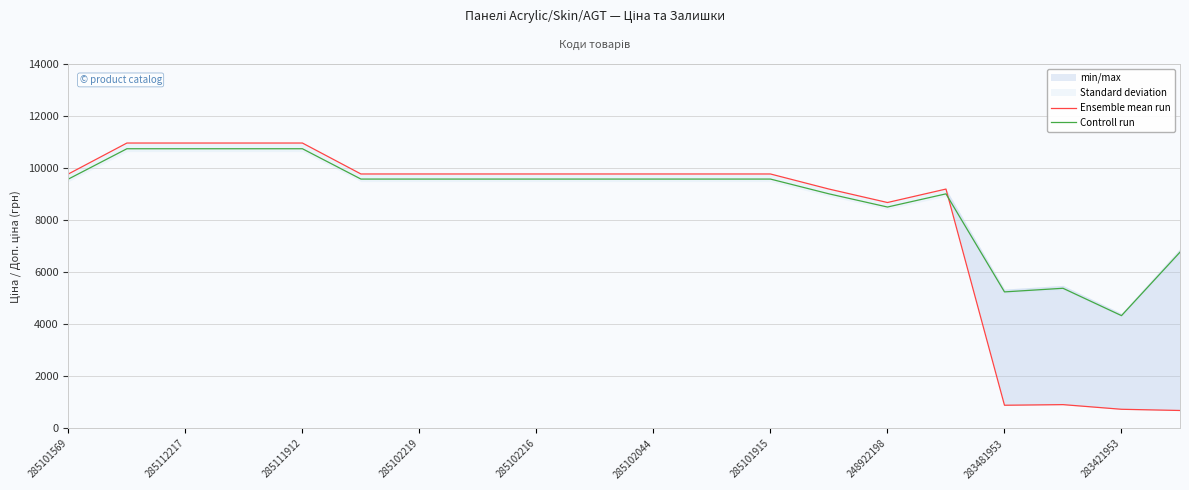

What is the value of the Controll run point at the 17th from the left?

5246.0